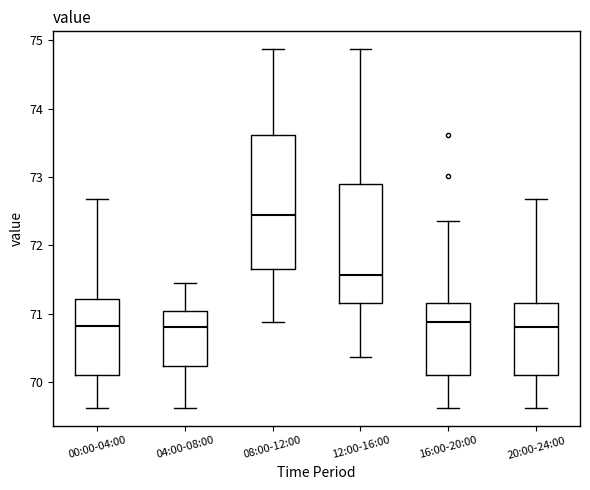

Reading left to right, transcribe this box plot: for each box, give where its median line is, the range the box spans, and where its two whiskers end, as read against the y-axis. The values are not printed on the chart, so give them approximately, as read against the axis.

00:00-04:00: median 70.8, box 70.1 to 71.2, whiskers 69.6 to 72.7
04:00-08:00: median 70.8, box 70.2 to 71.0, whiskers 69.6 to 71.5
08:00-12:00: median 72.4, box 71.7 to 73.6, whiskers 70.9 to 74.9
12:00-16:00: median 71.6, box 71.1 to 72.9, whiskers 70.4 to 74.9
16:00-20:00: median 70.9, box 70.1 to 71.2, whiskers 69.6 to 72.4
20:00-24:00: median 70.8, box 70.1 to 71.2, whiskers 69.6 to 72.7